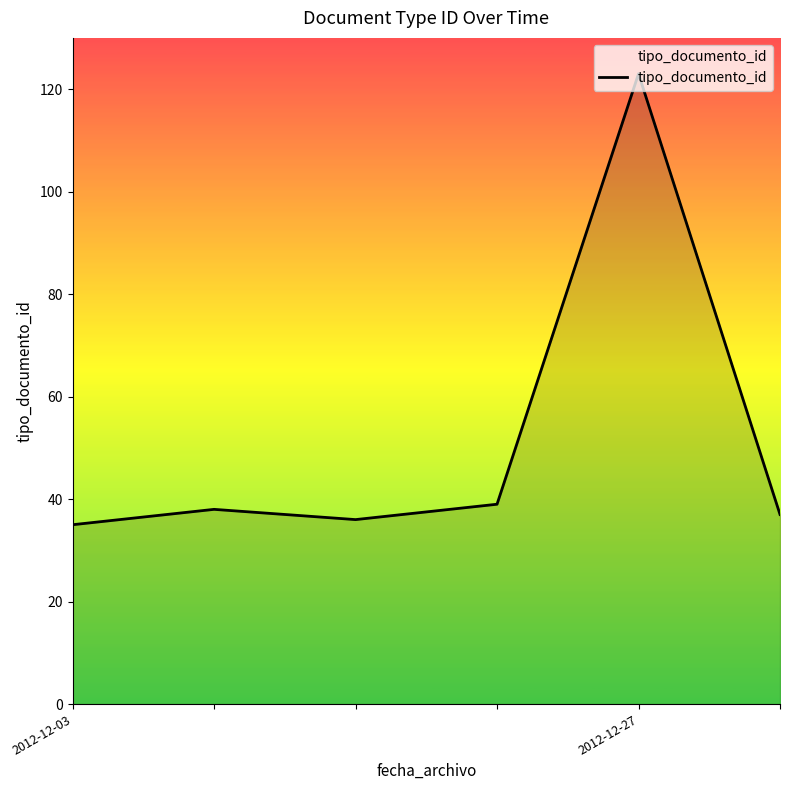

What is the difference between the maximum and minimum values?

88